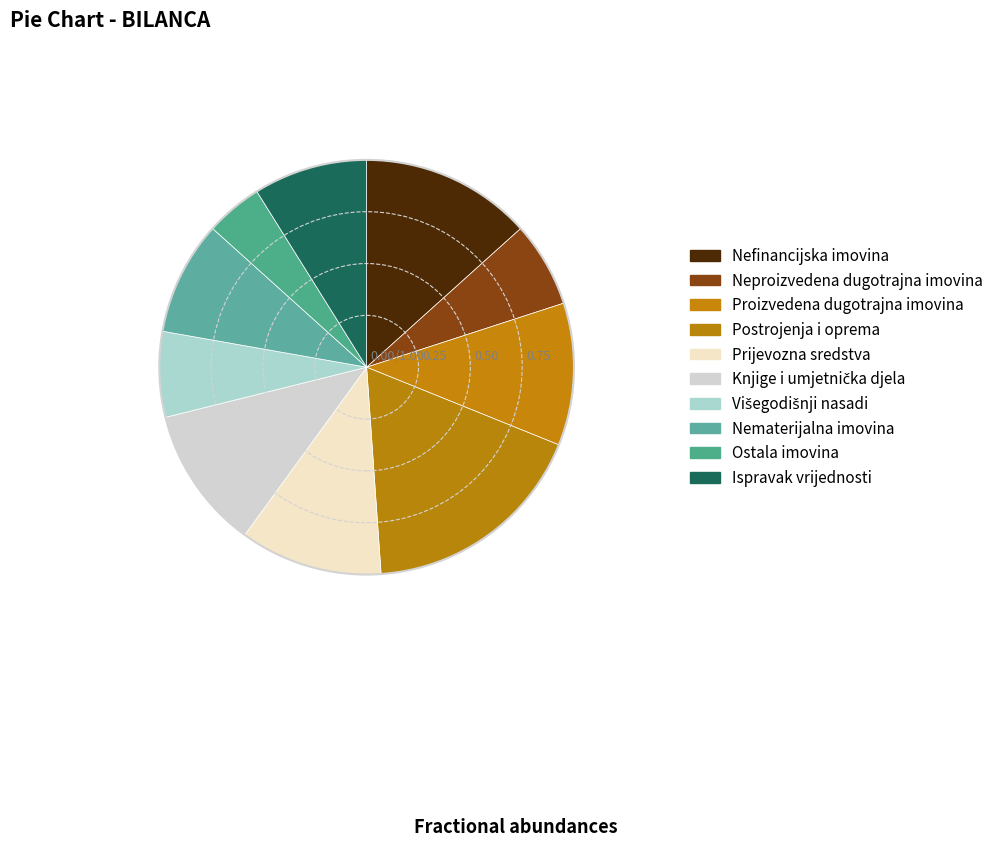

Which category has the biggest portion of the pie?

Postrojenja i oprema